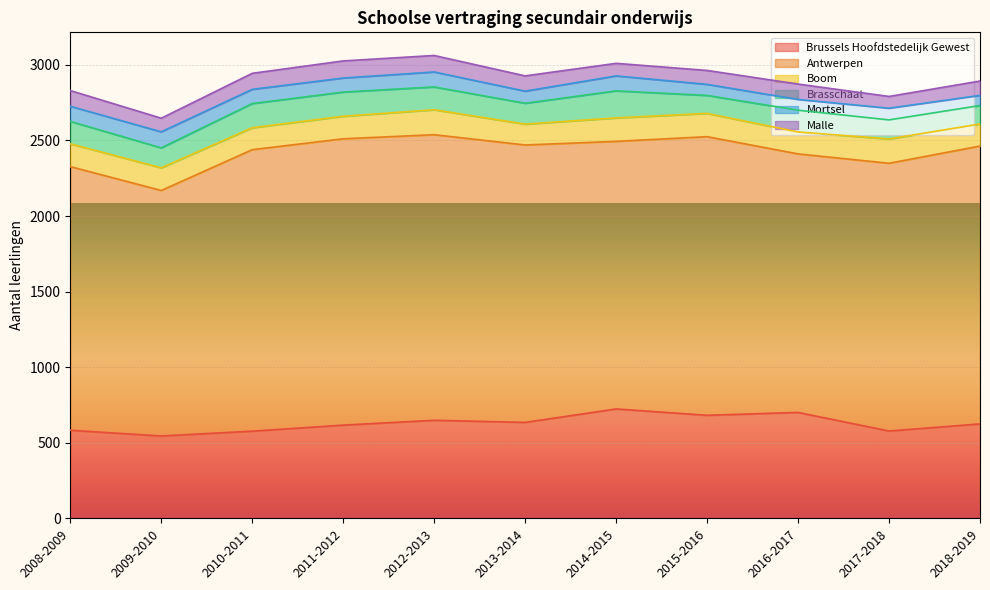

True or false: Mortsel and Brussels Hoofdstedelijk Gewest intersect in this chart.

False